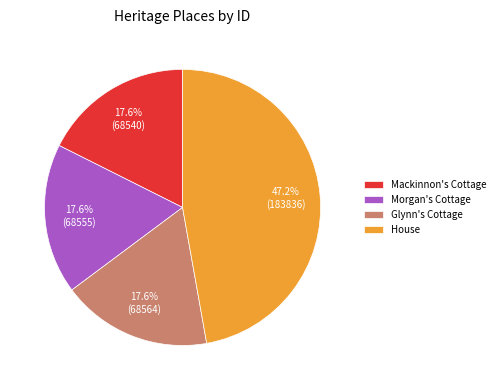

Count the number of slices in the pie.

4